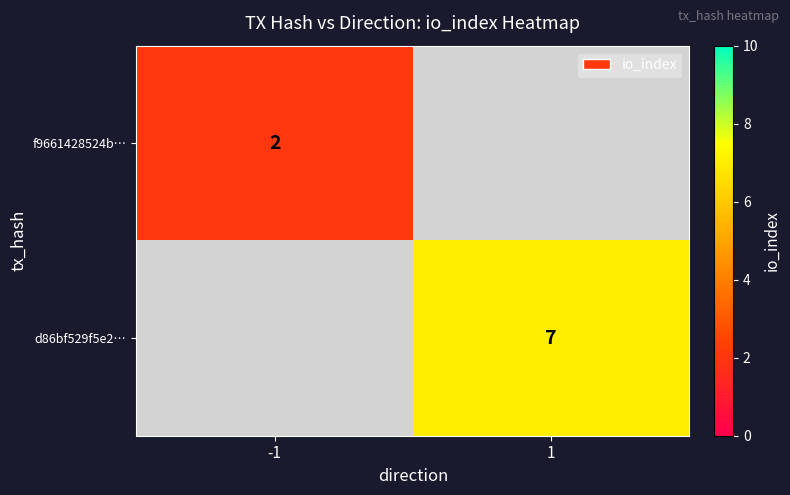

Is it true that f9661428524b… equals 2 at -1?

True